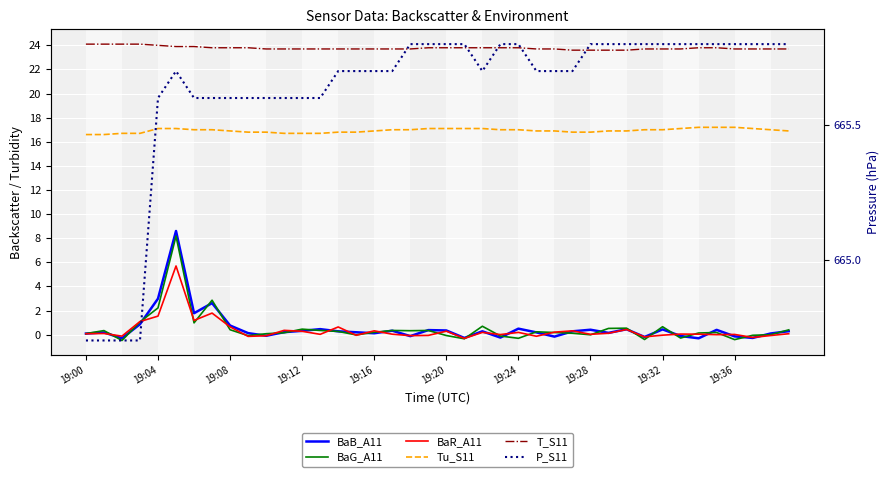

The value of BaR_A11 at 19:08 is -0.0. True or false?

False